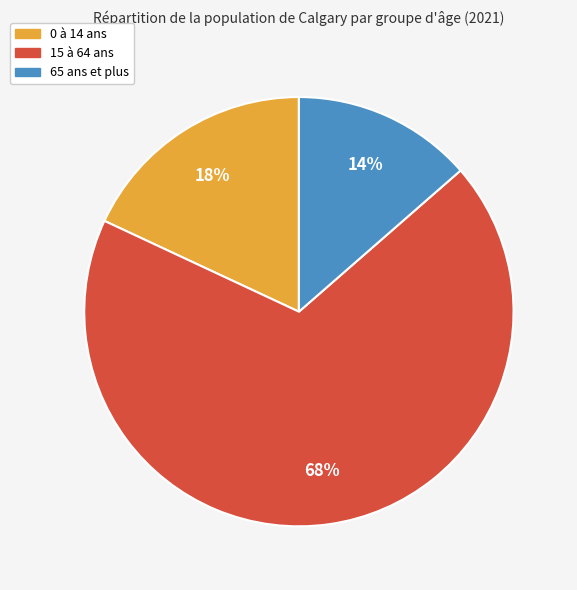

Do 15 à 64 ans and 0 à 14 ans together represent more than half of the pie?

Yes